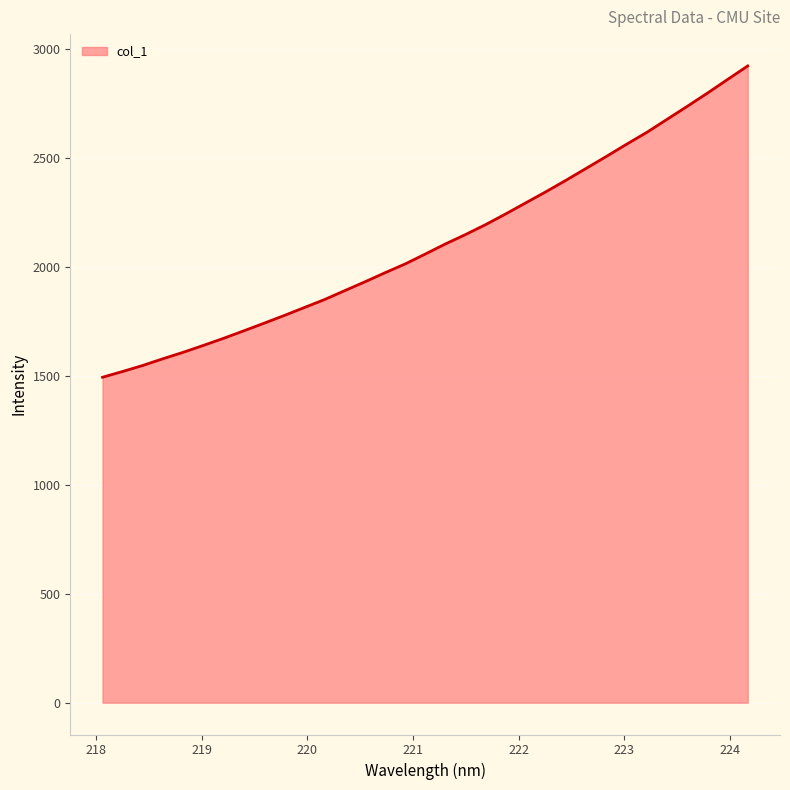

What is the smallest value displayed?

1492.6